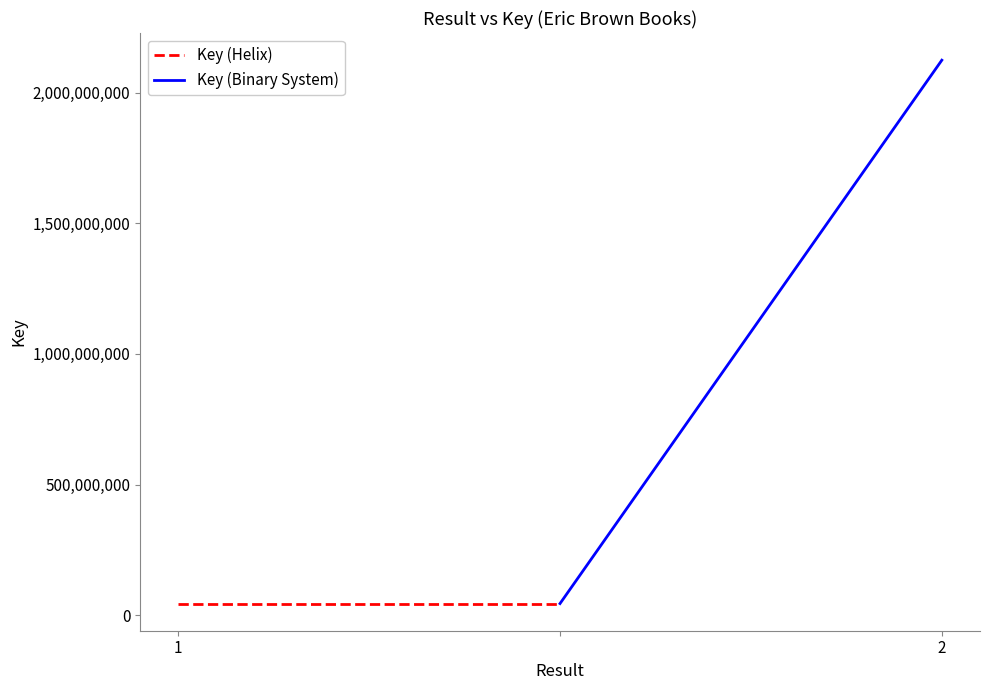

Reading right to left, list all the values displayed in this chart.

Key (Helix): 44254530	44254530
Key (Binary System): 2124766838	44254530